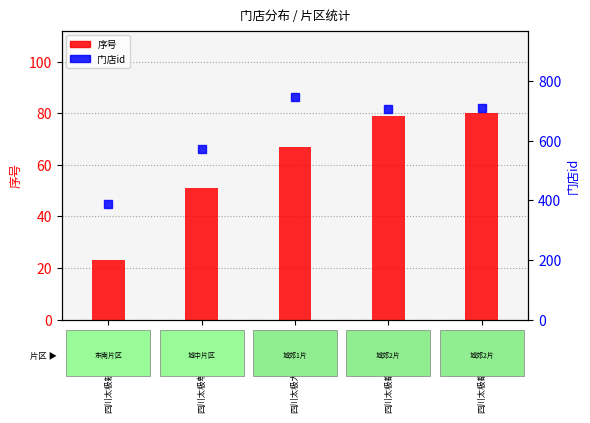

What is the label of the 1st bar from the right?

四川太极都江堰市蒲阳